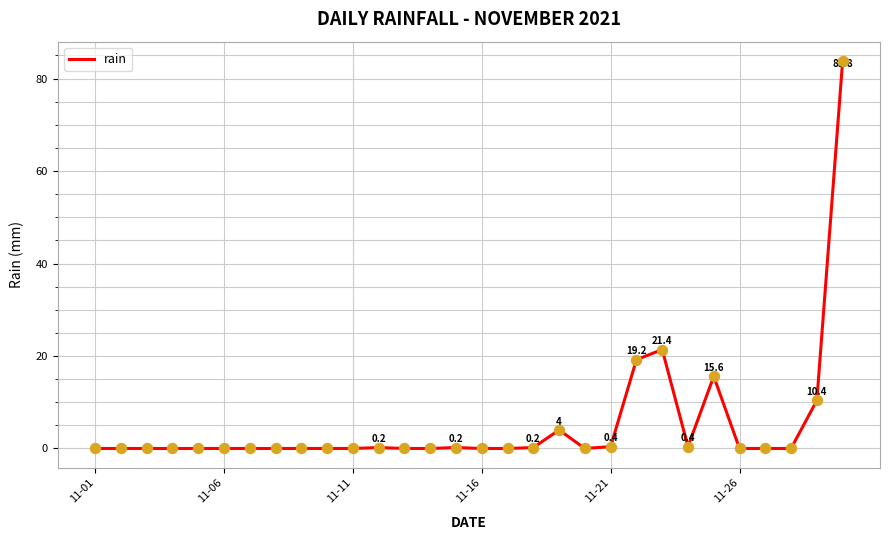

What is the greatest value displayed?

83.8